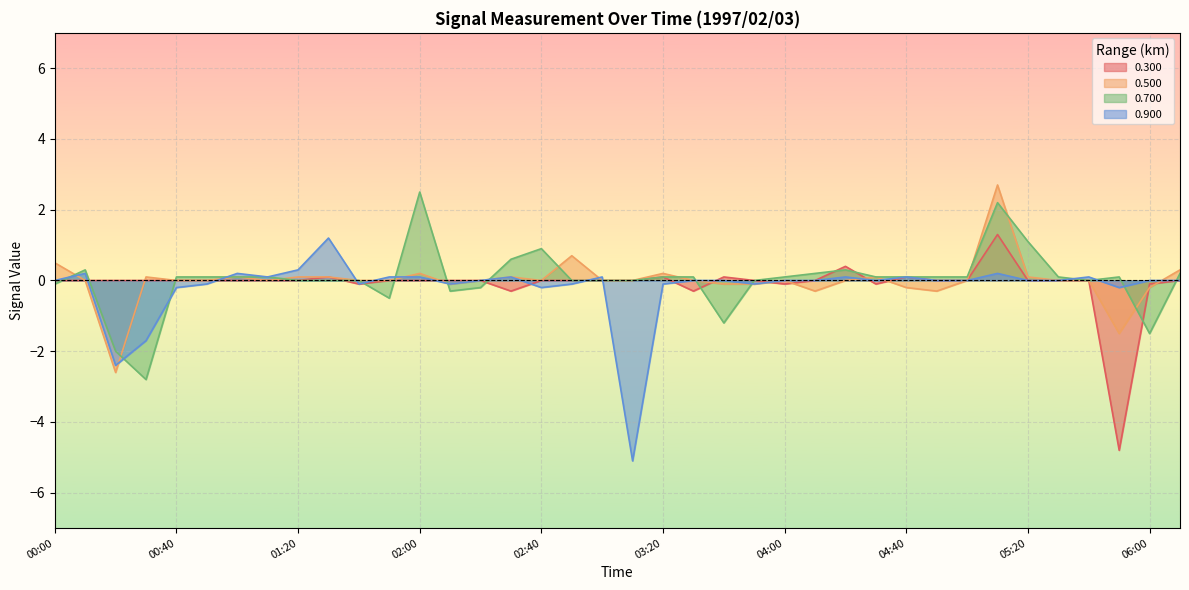

What is the sum of all 0.700 values?

1.0